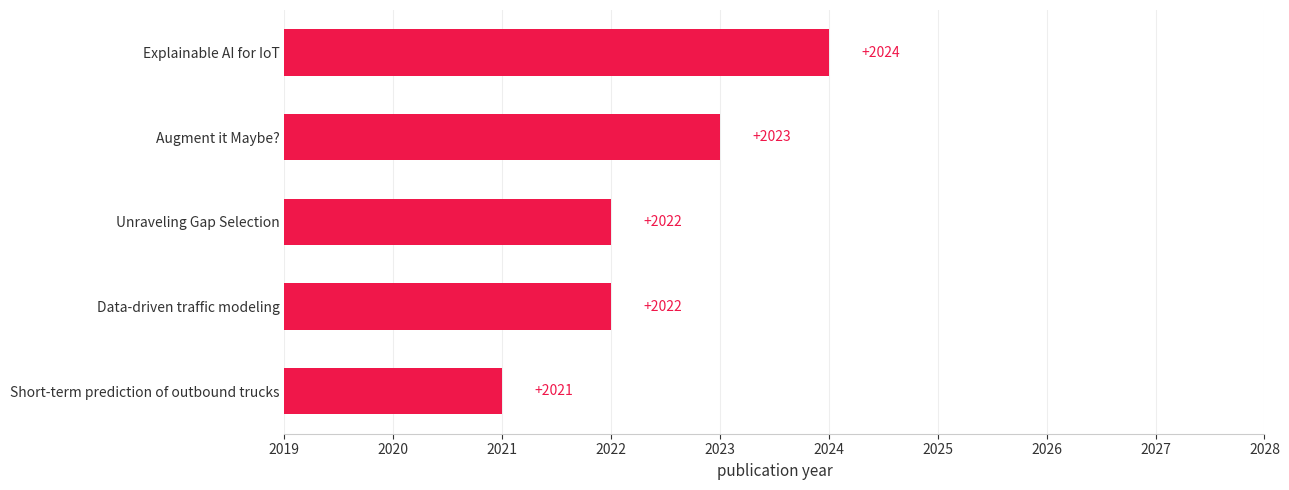

The chart shows a value of 2022 at Unraveling Gap Selection. True or false?

True